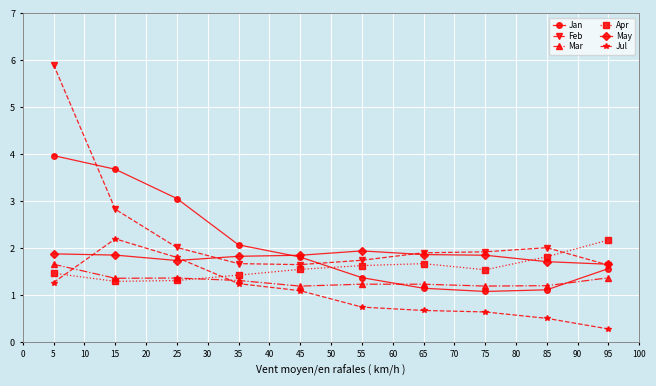

The value of Apr at 25 is 2.3. True or false?

False